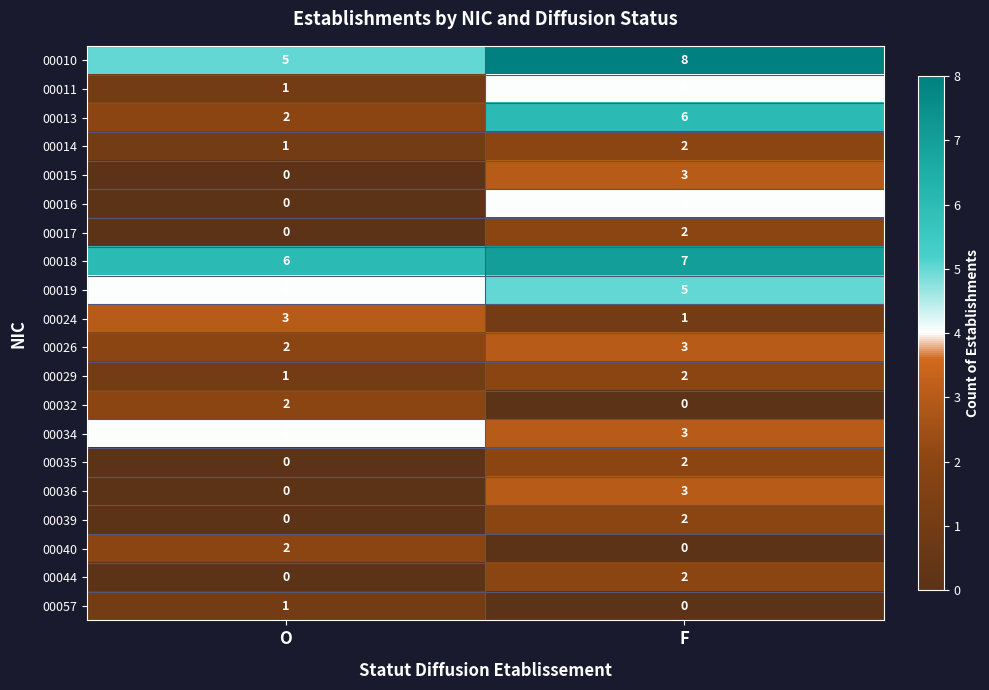

What is the approximate value of 00018 at F?

7